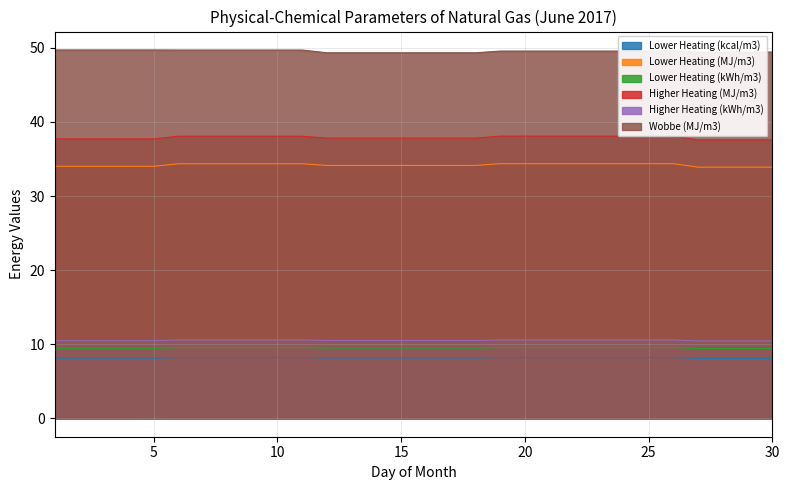

What is the greatest value displayed?

49.7